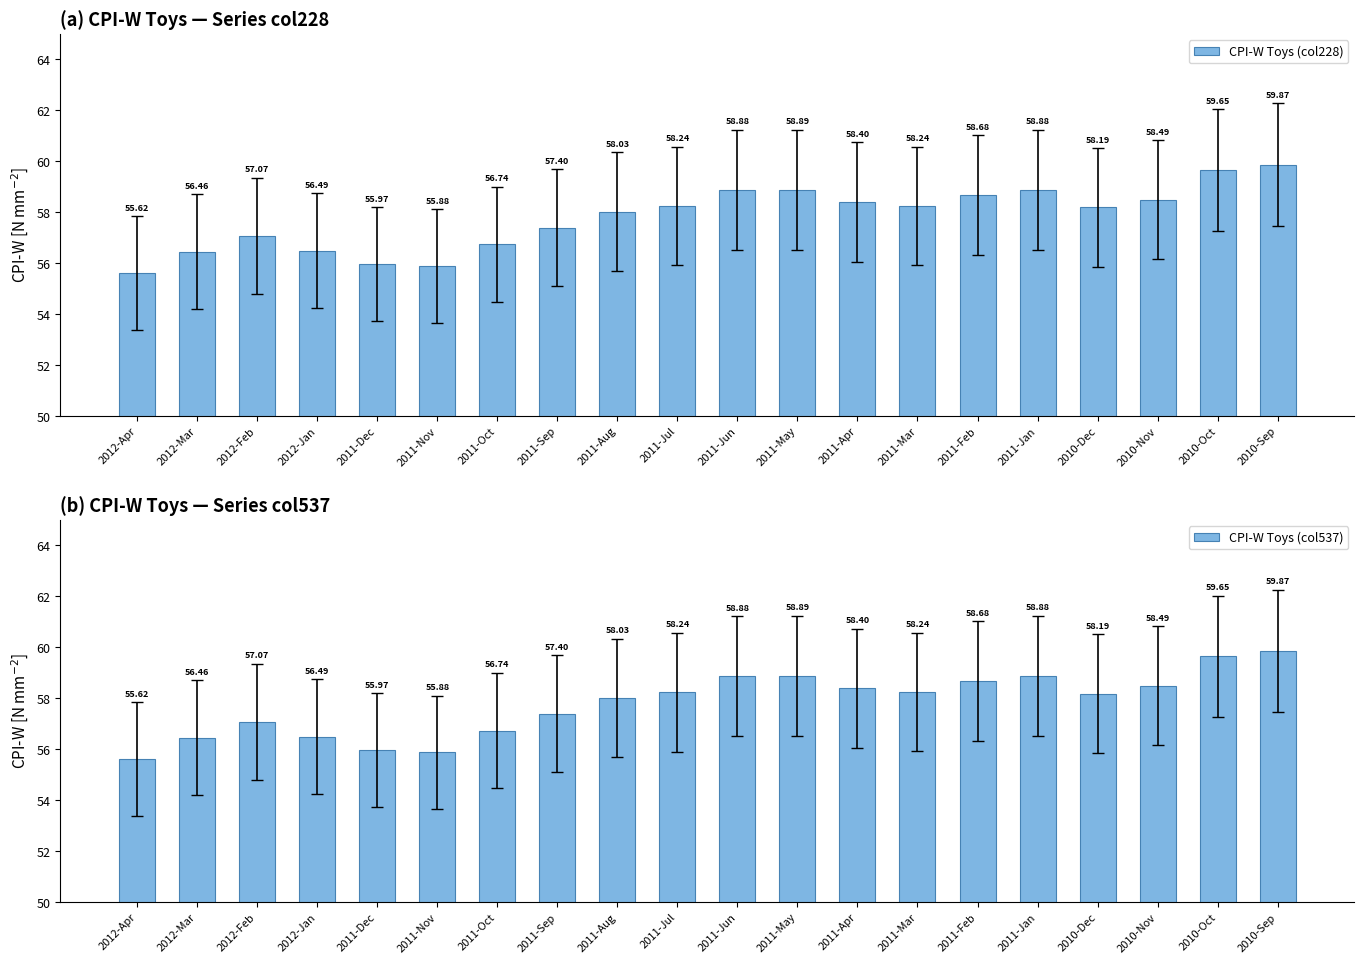

At 2011-Jul, list the series in order from largest to smallest.

CPI-W Toys (col228), CPI-W Toys (col537)